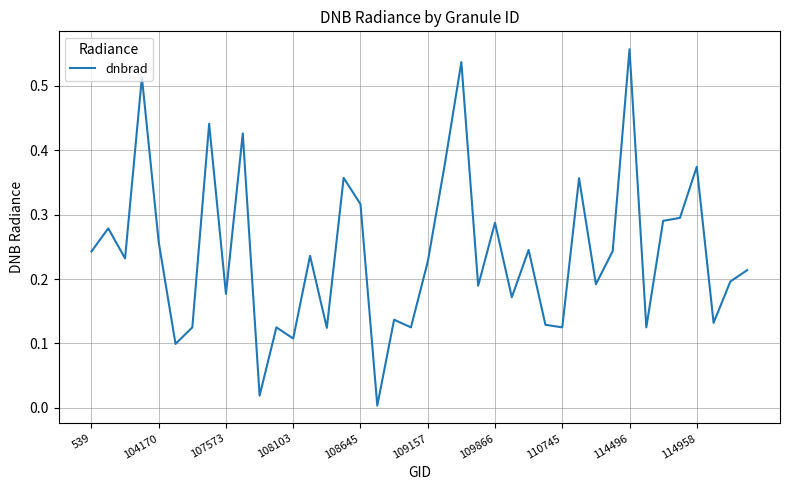

The chart shows a value of 0.1 at 104170. True or false?

False